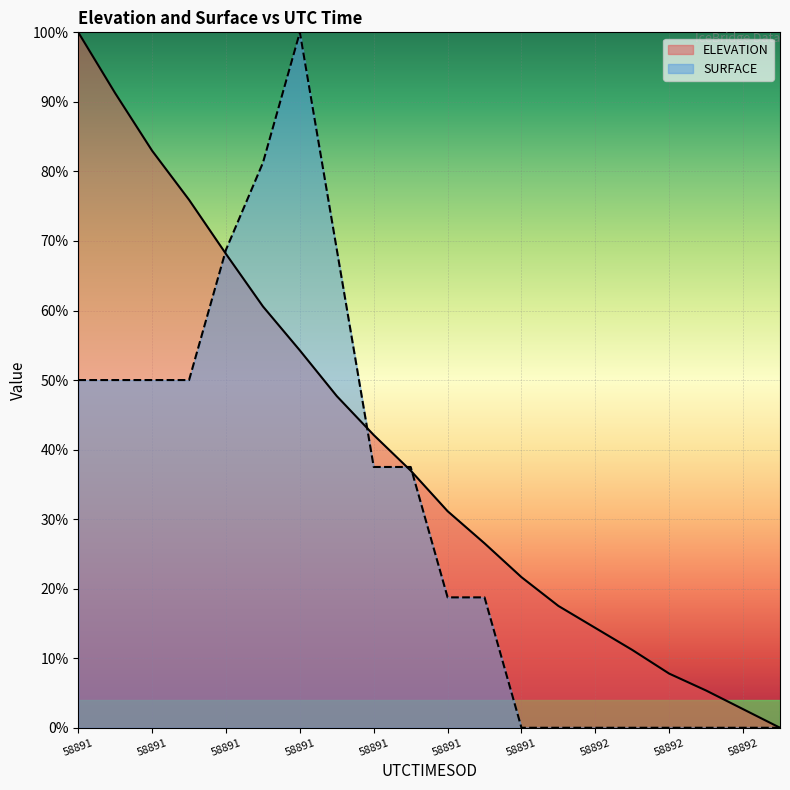

How many data points does each series have?

20